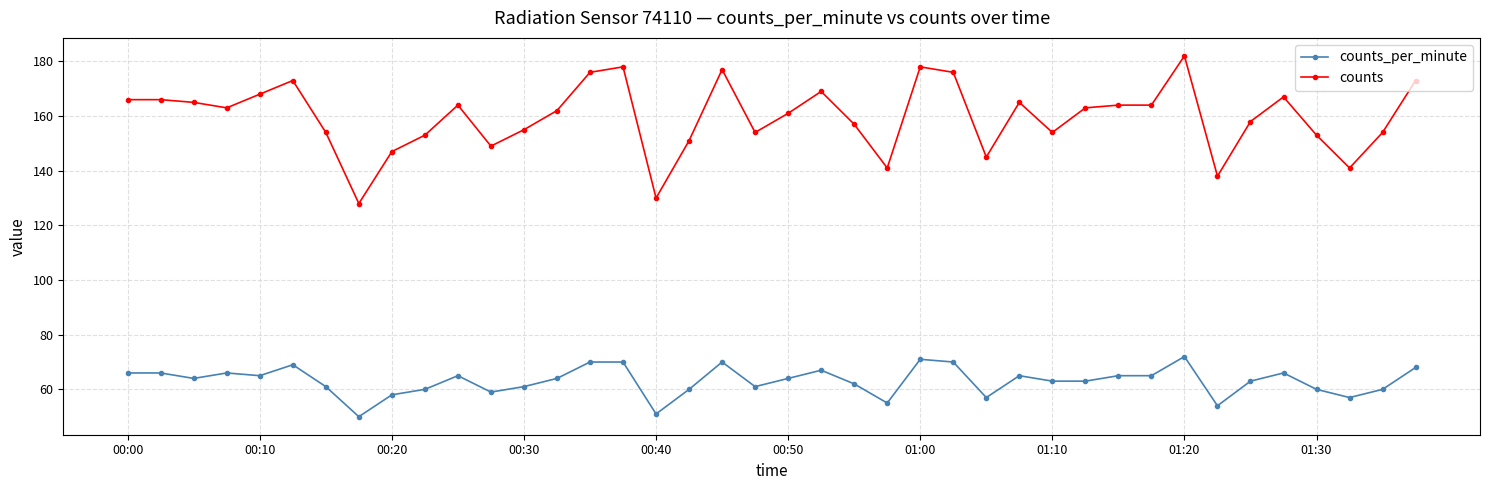

True or false: counts_per_minute and counts intersect in this chart.

False